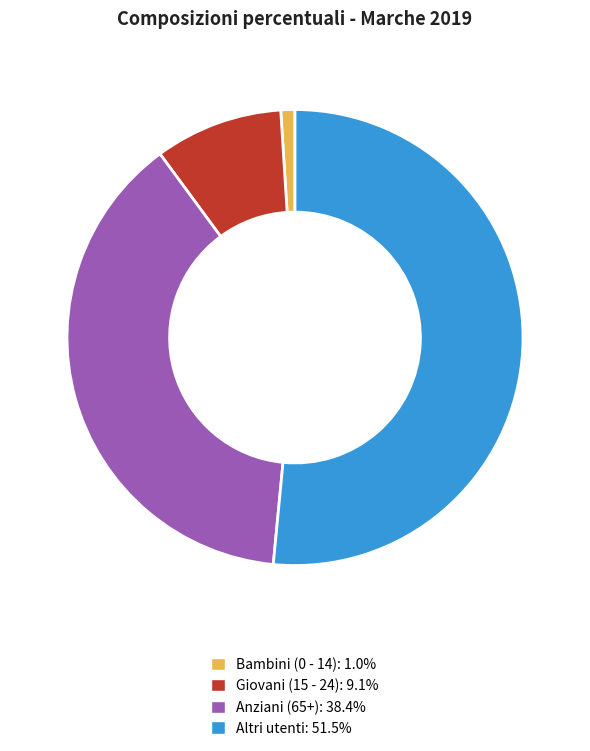

What is the smallest slice in the pie chart?

Bambini (0 - 14)